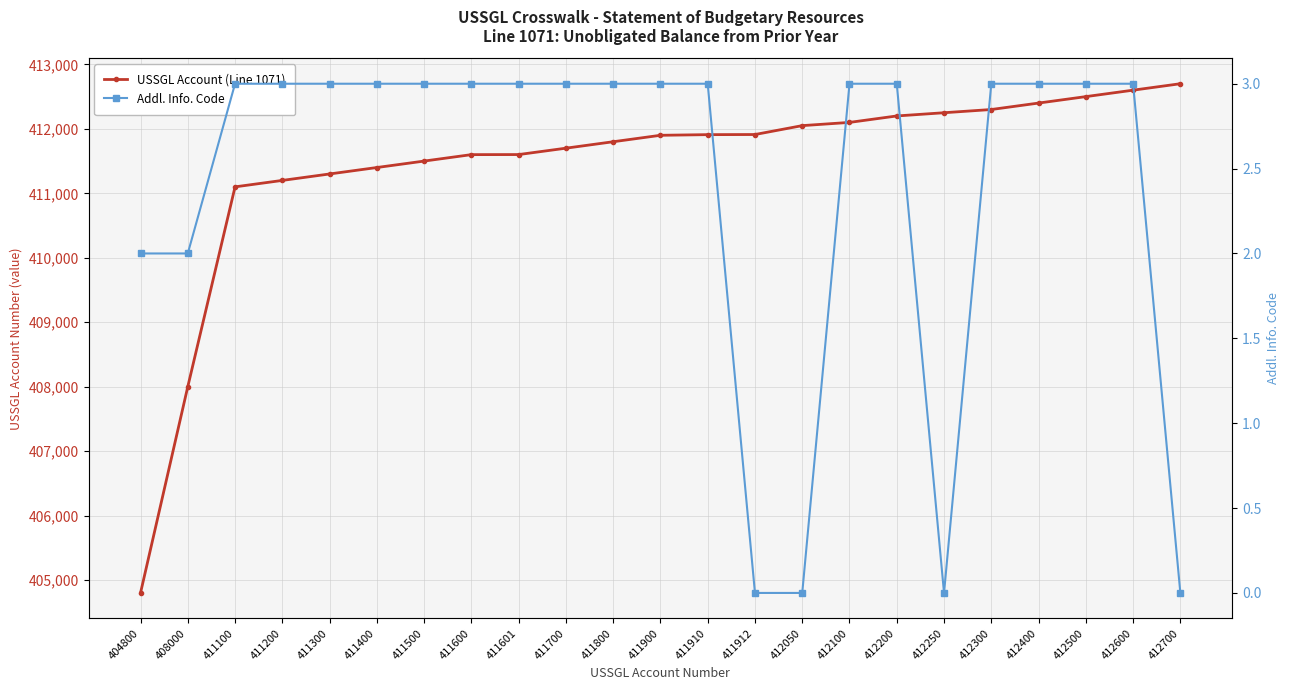

At which category does the chart reach its peak across all series?

412700